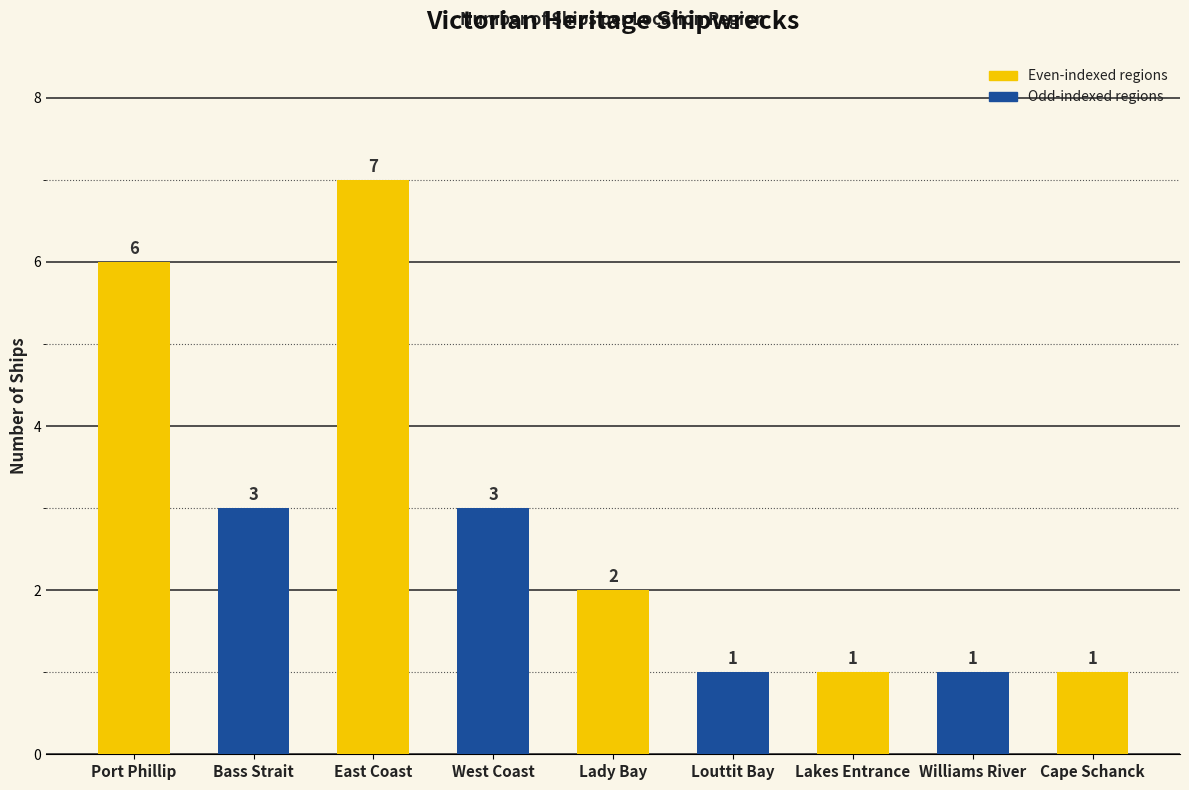

Where does the data first go above 2?

Port Phillip